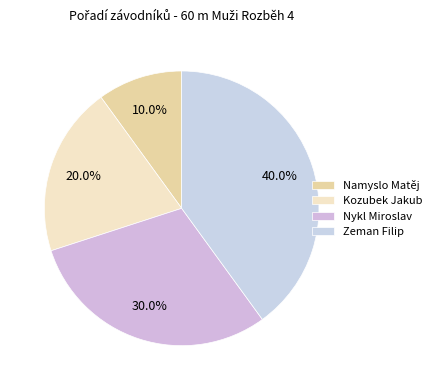

How many slices are in this pie chart?

4